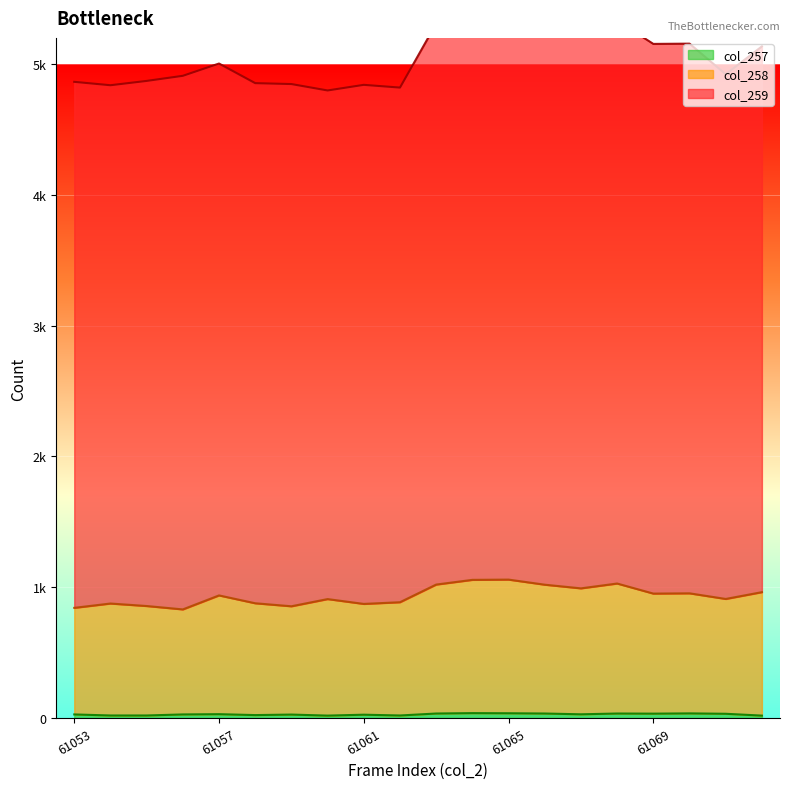

The value of col_257 at 61072 is 18. True or false?

True